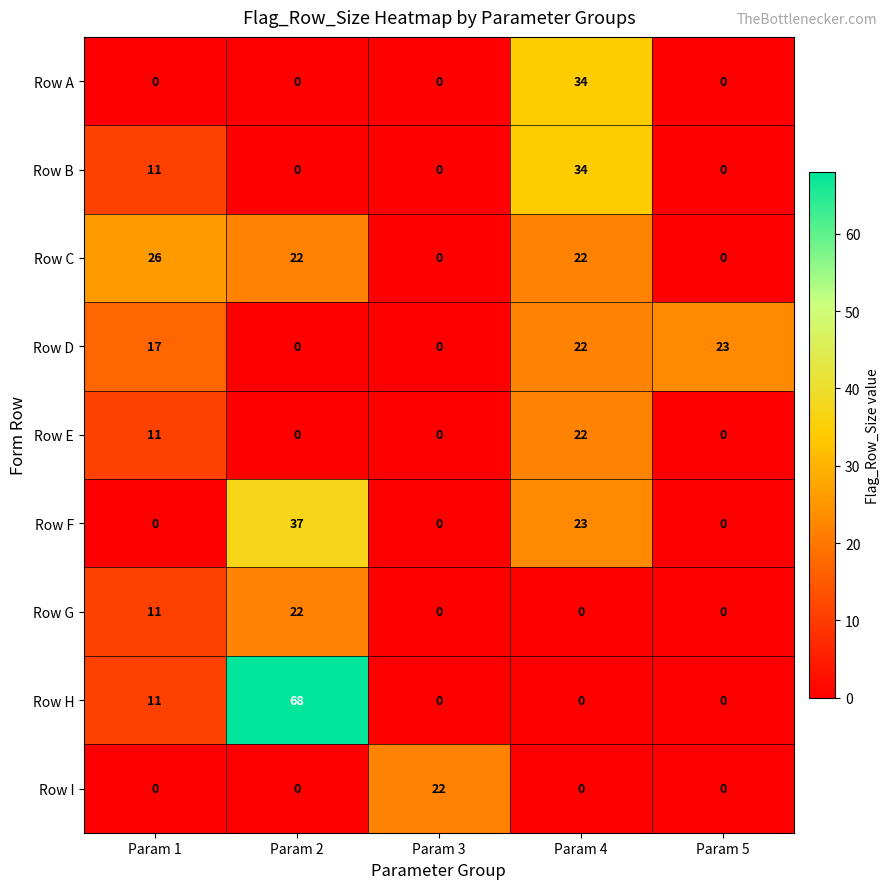

How many categories are shown in the chart?

5